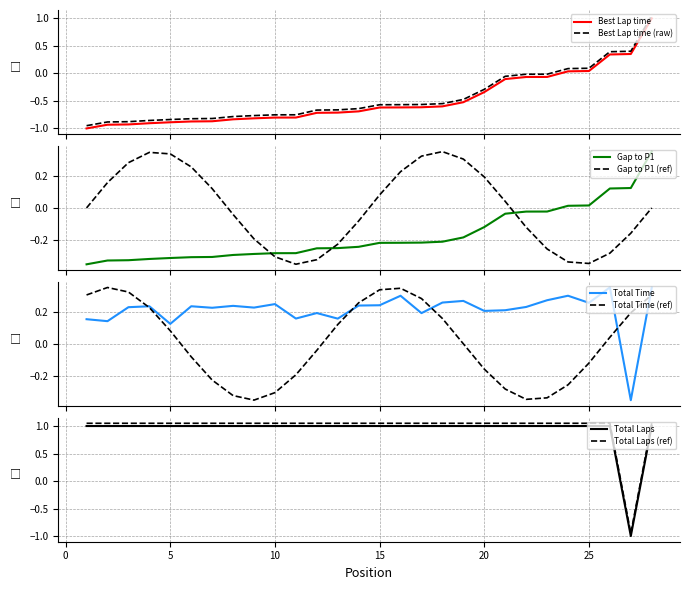

True or false: Best Lap time and Best Lap time (raw) intersect in this chart.

False